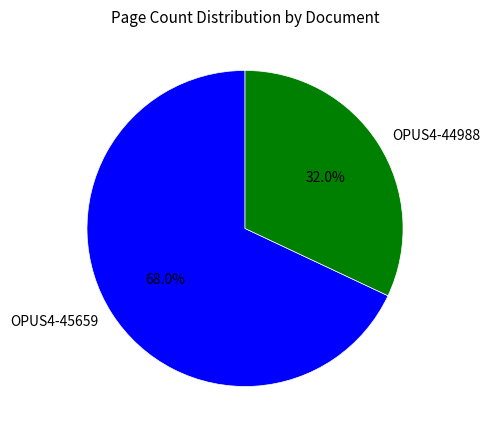

What is the majority slice?

OPUS4-45659